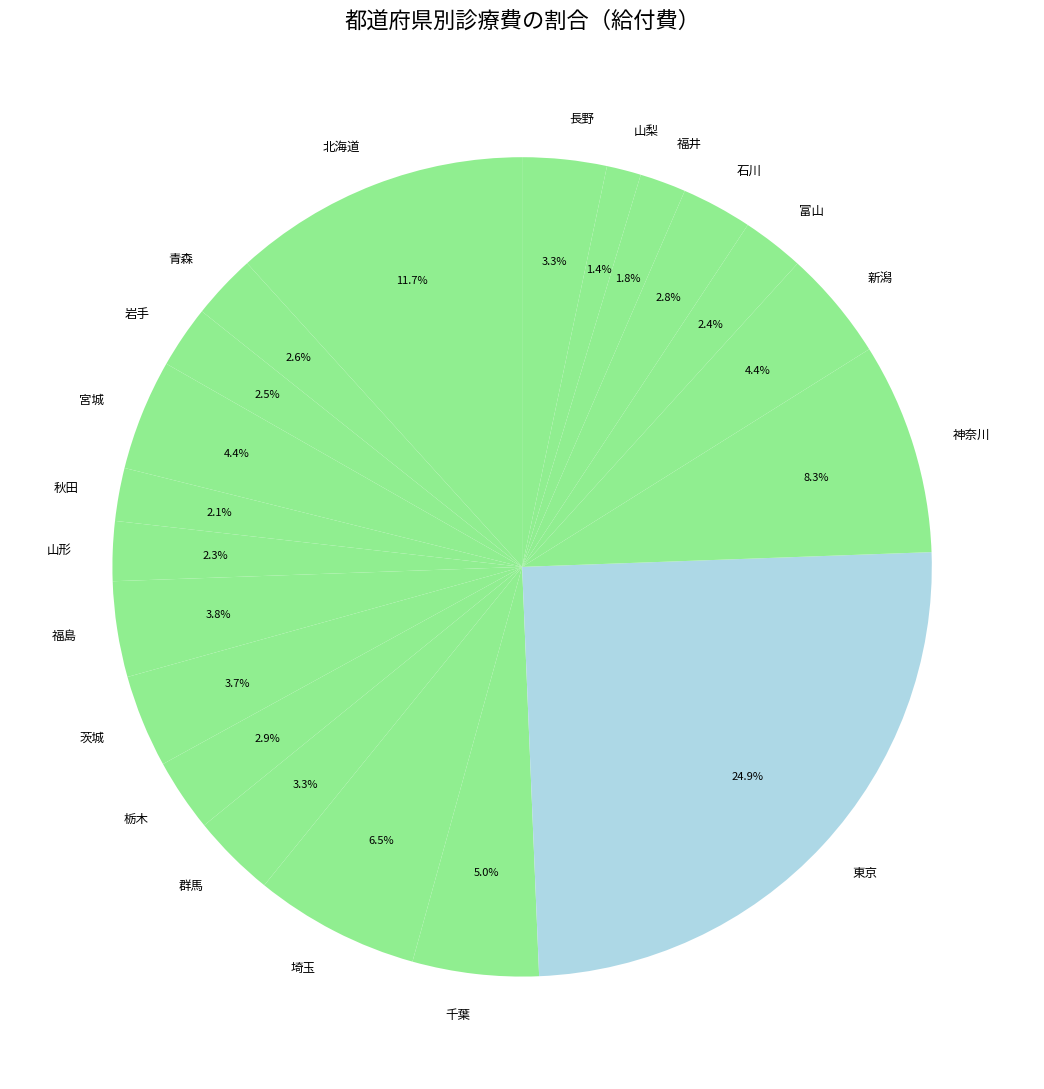

The 神奈川 slice represents 15% of the pie. True or false?

False